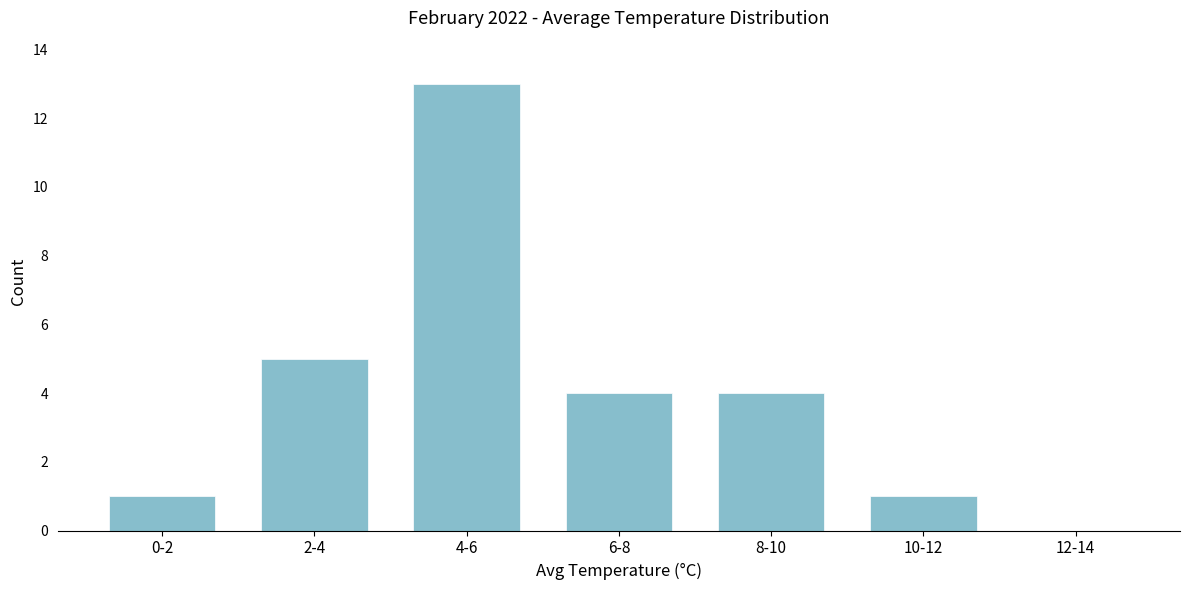

Reading left to right, transcribe all the data shown in this chart.

0-2=1	2-4=5	4-6=13	6-8=4	8-10=4	10-12=1	12-14=0